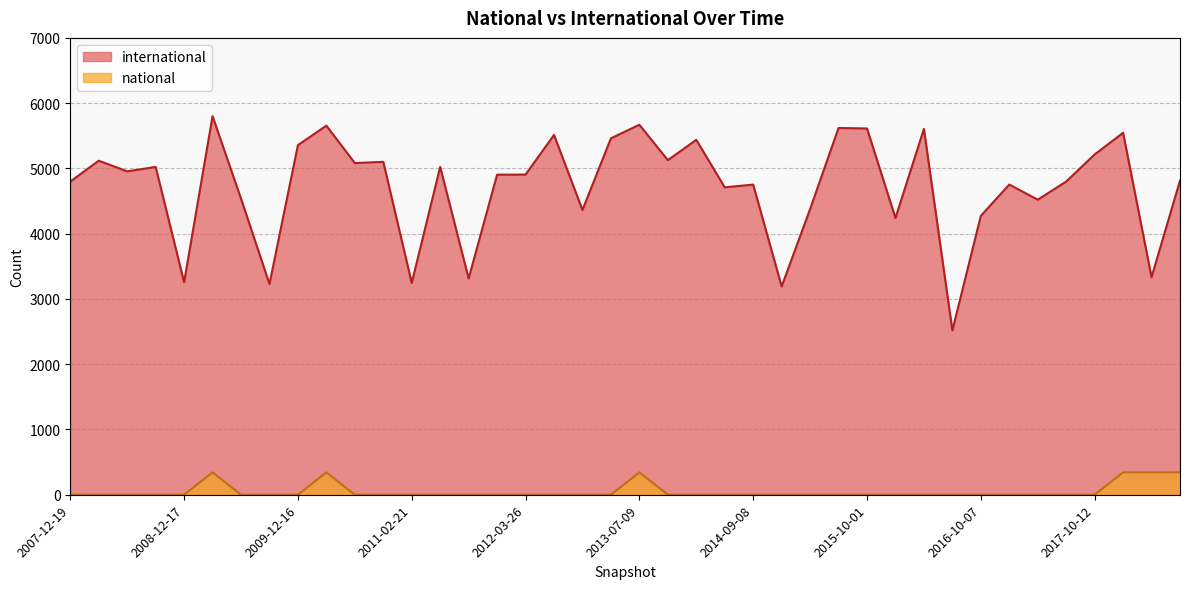

Reading left to right, list all the values displayed in this chart.

2007-12-19=4799	2008-04-01=5118	2008-06-27=4955	2008-10-10=5023	2008-12-17=3255	2009-04-06=5801	2009-06-17=4537	2009-09-25=3229	2009-12-16=5357	2010-04-01=5656	2010-07-26=5082	2010-11-17=5101	2011-02-21=3245	2011-06-10=5023	2011-09-05=3314	2012-01-18=4904	2012-03-26=4906	2012-07-13=5513	2012-12-11=4363	2013-02-20=5461	2013-07-09=5669	2013-09-10=5127	2013-12-20=5438	2014-03-28=4710	2014-09-08=4752	2015-01-19=3191	2015-04-09=4377	2015-07-03=5620	2015-10-01=5612	2016-01-04=4240	2016-04-05=5606	2016-07-04=2518	2016-10-07=4273	2016-12-27=4753	2017-04-12=4521	2017-07-24=4799	2017-10-12=5214	2017-12-22=5546	2018-04-09=3333	2018-07-11=4813